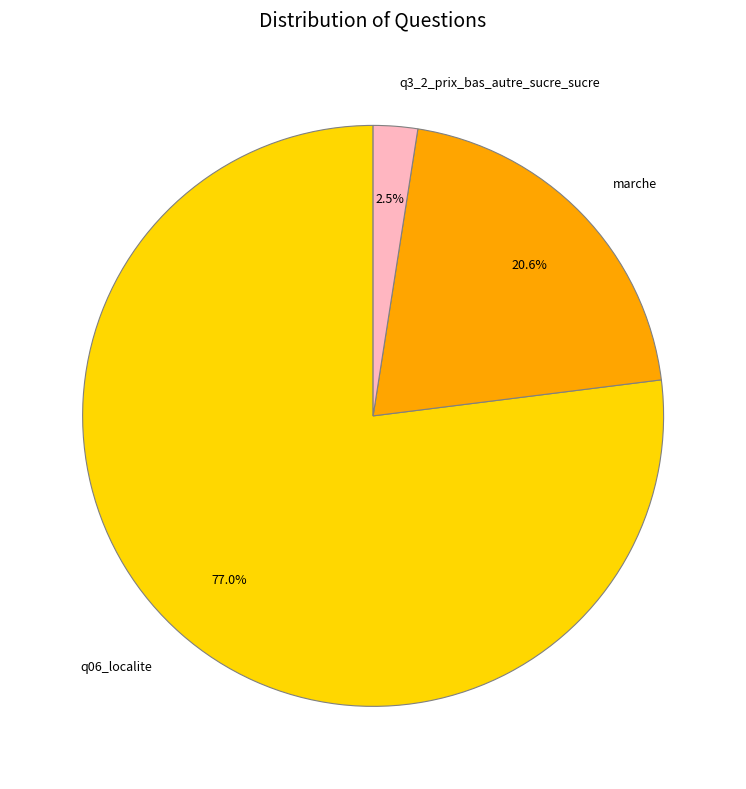

Which slice is the largest?

q06_localite